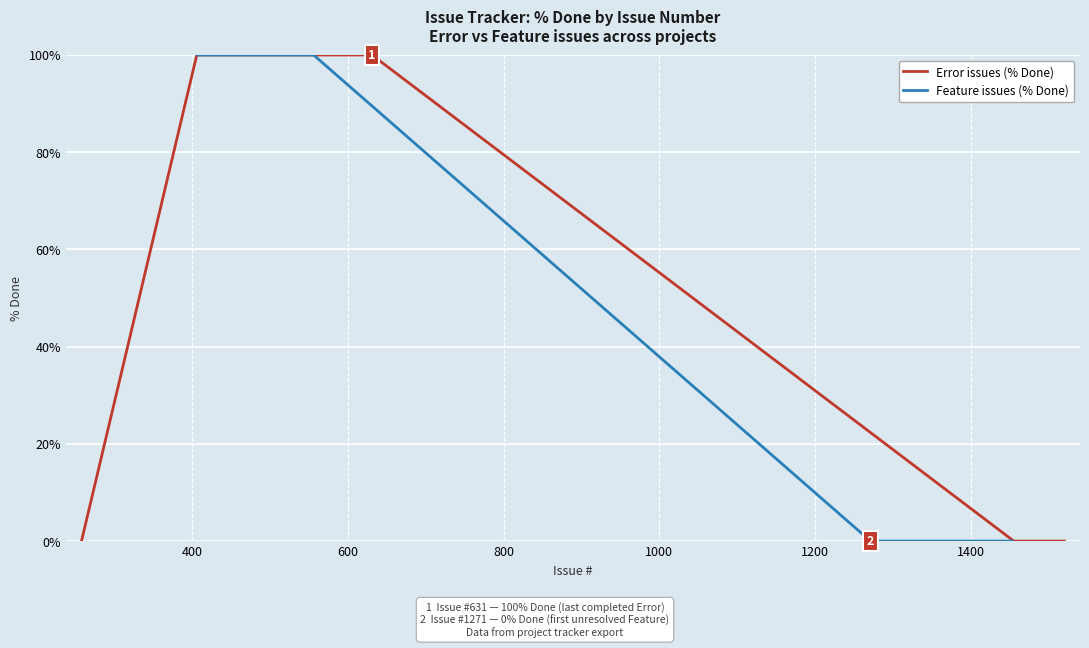

True or false: Feature issues (% Done) has more than 1 interior local peaks.

False